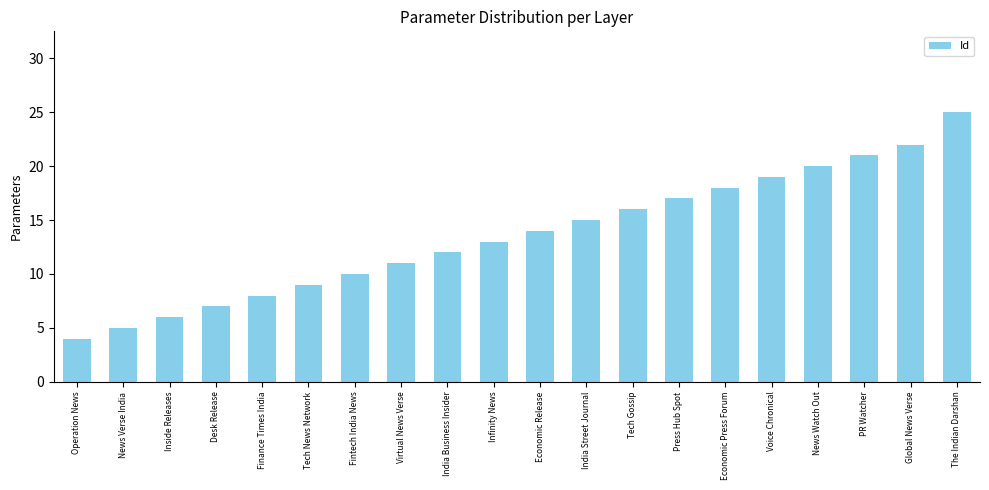

Which has a higher value, Operation News or Economic Press Forum?

Economic Press Forum